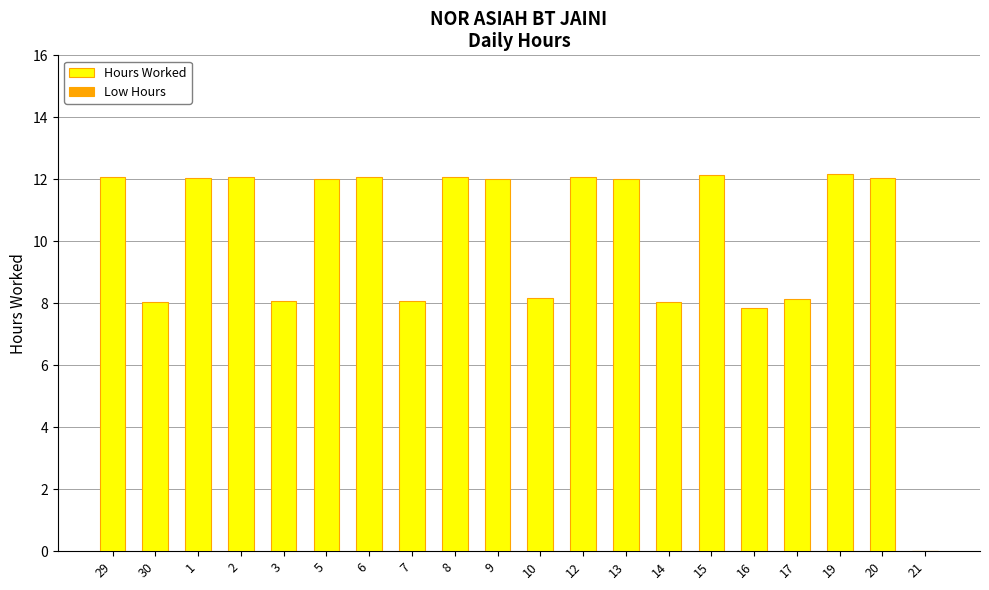

What is the sum of all values?

201.1